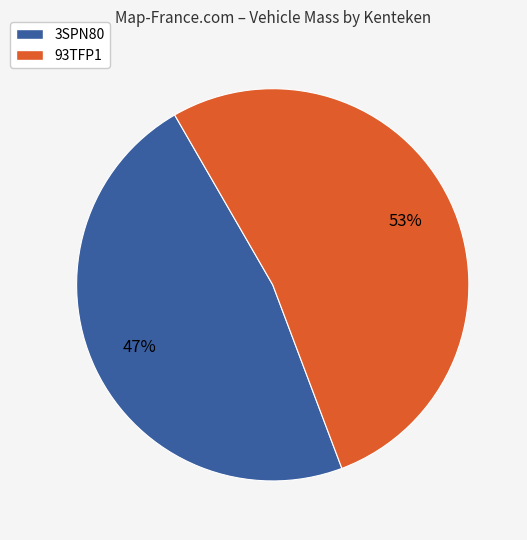

To the nearest percent, what is the combined percentage of 93TFP1 and 3SPN80?

100%